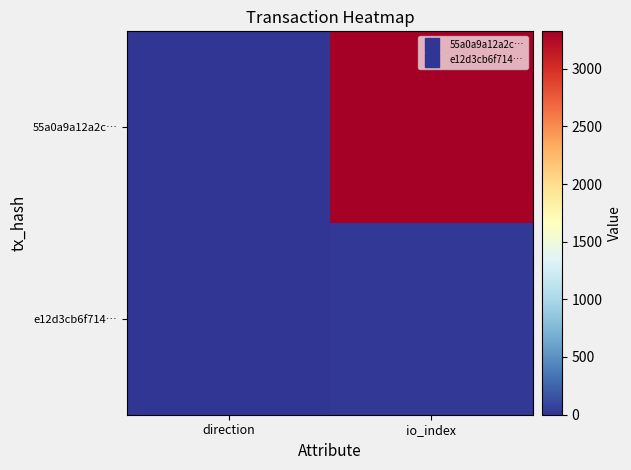

Which series has the largest range (max minus min)?

55a0a9a12a2c…